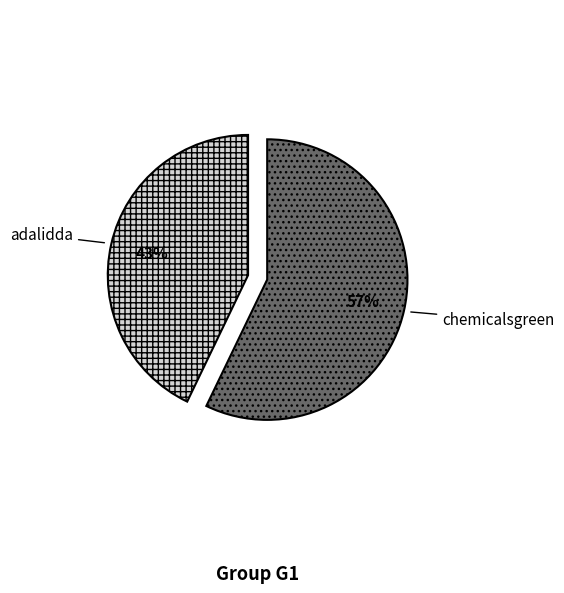

Count the number of slices in the pie.

2